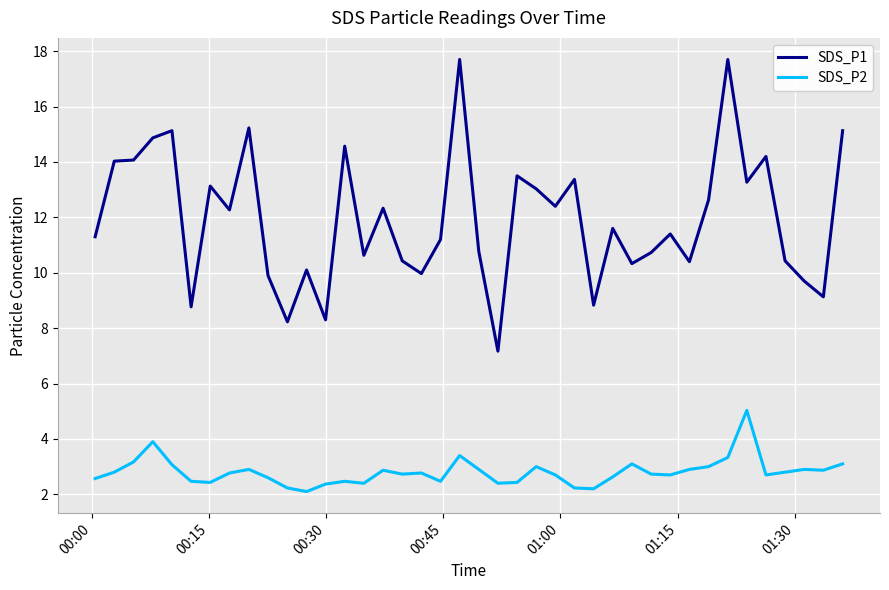

List the series in order of their peak value, highest first.

SDS_P1, SDS_P2